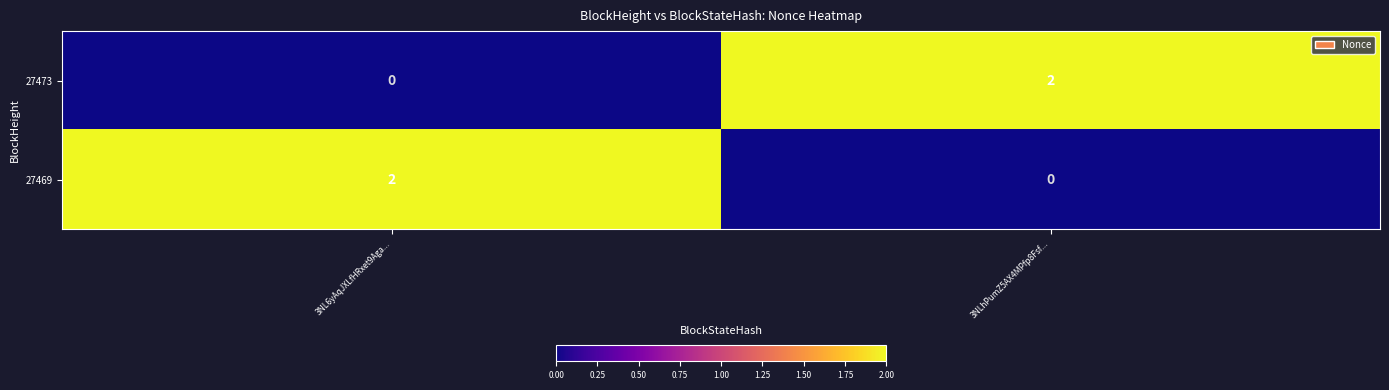

At 3NL6yAqJXLfHRxet9Aga..., list the series in order from smallest to largest.

27473, 27469